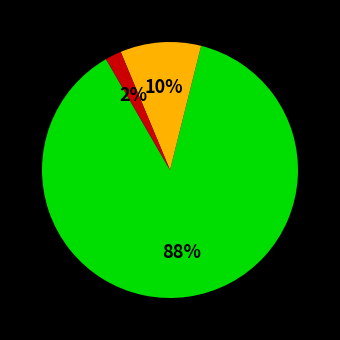

To the nearest percent, what is the average slice percentage?

33%